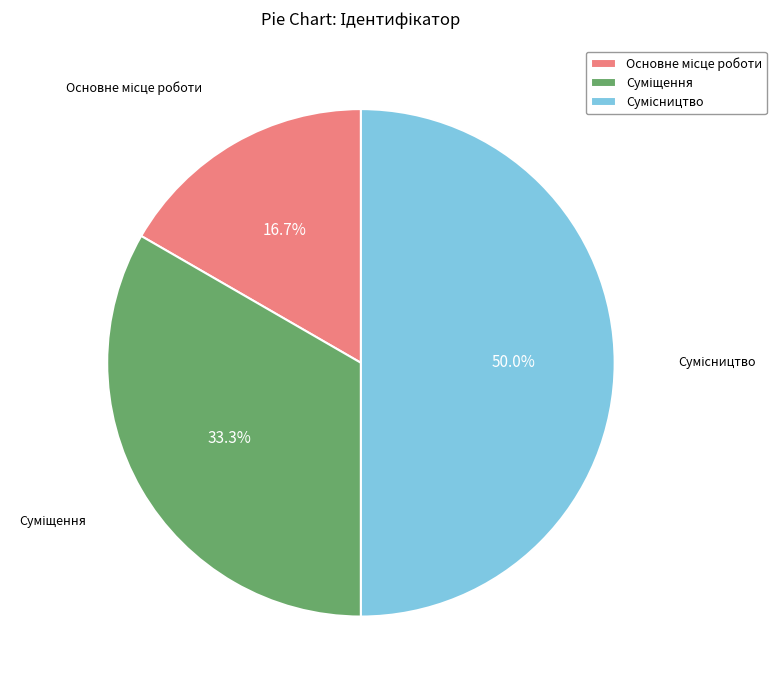

Approximately how many times larger is the value at Основне місце роботи compared to Суміщення?

0.5